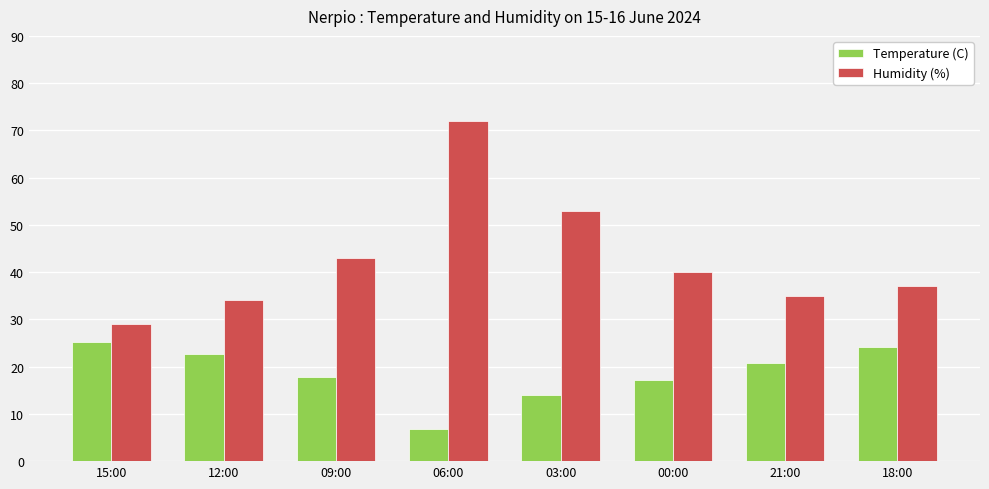

What position from the left is 06:00?

4